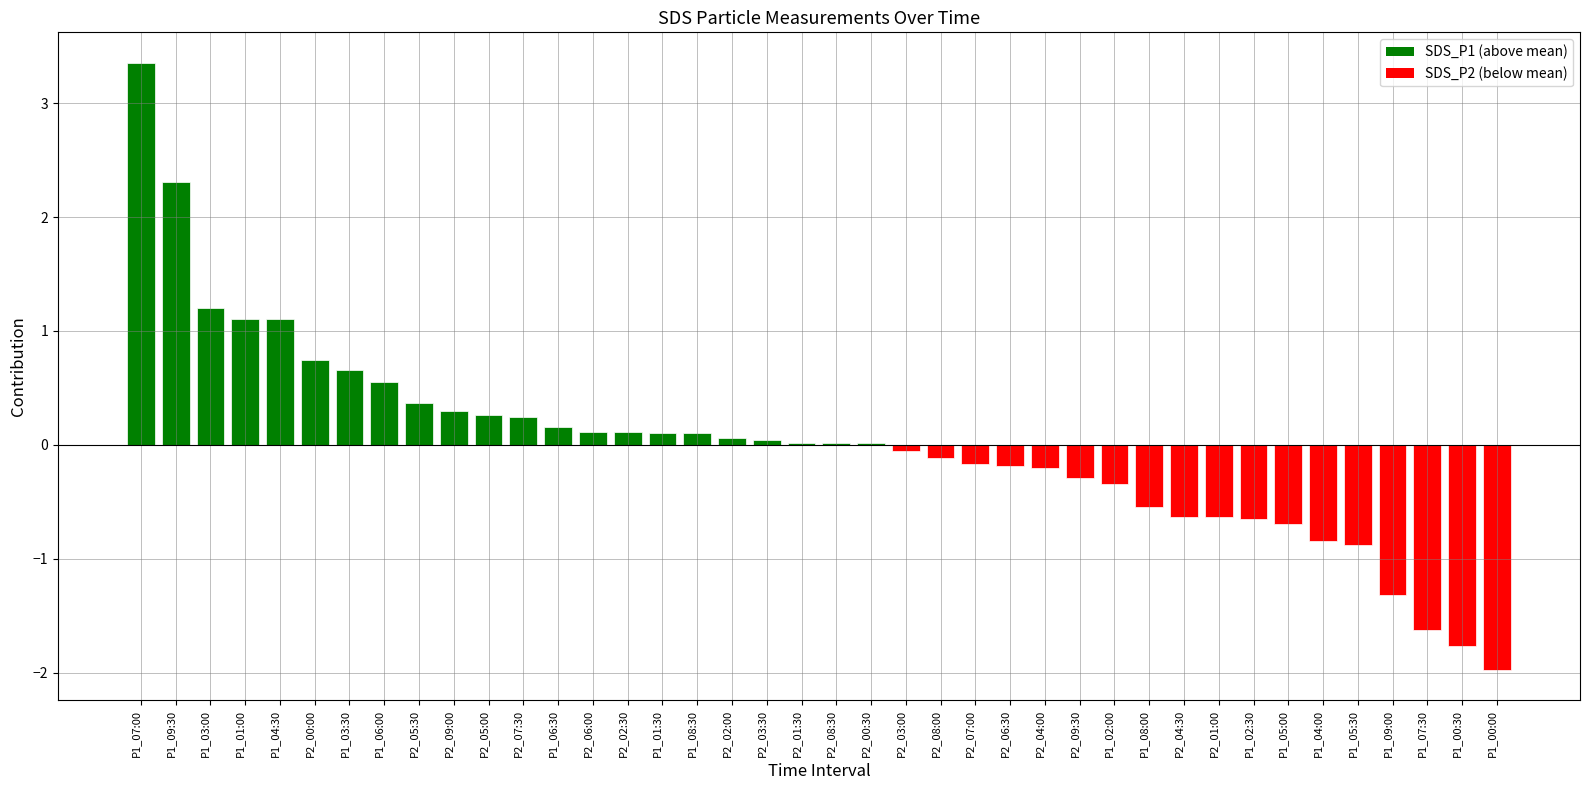

Between P1_03:00 and P2_06:30, which is larger?

P1_03:00